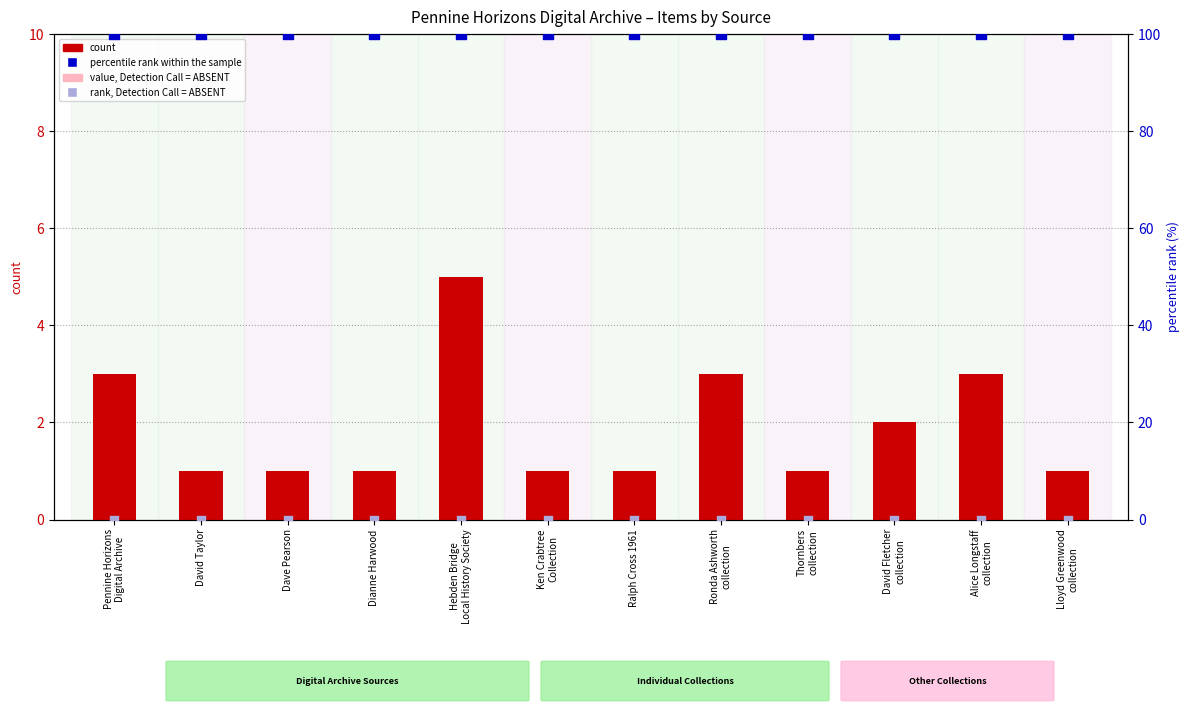

Is the value of value, Detection Call = ABSENT at Thornbers
collection greater than the value of count at Hebden Bridge
Local History Society?

No